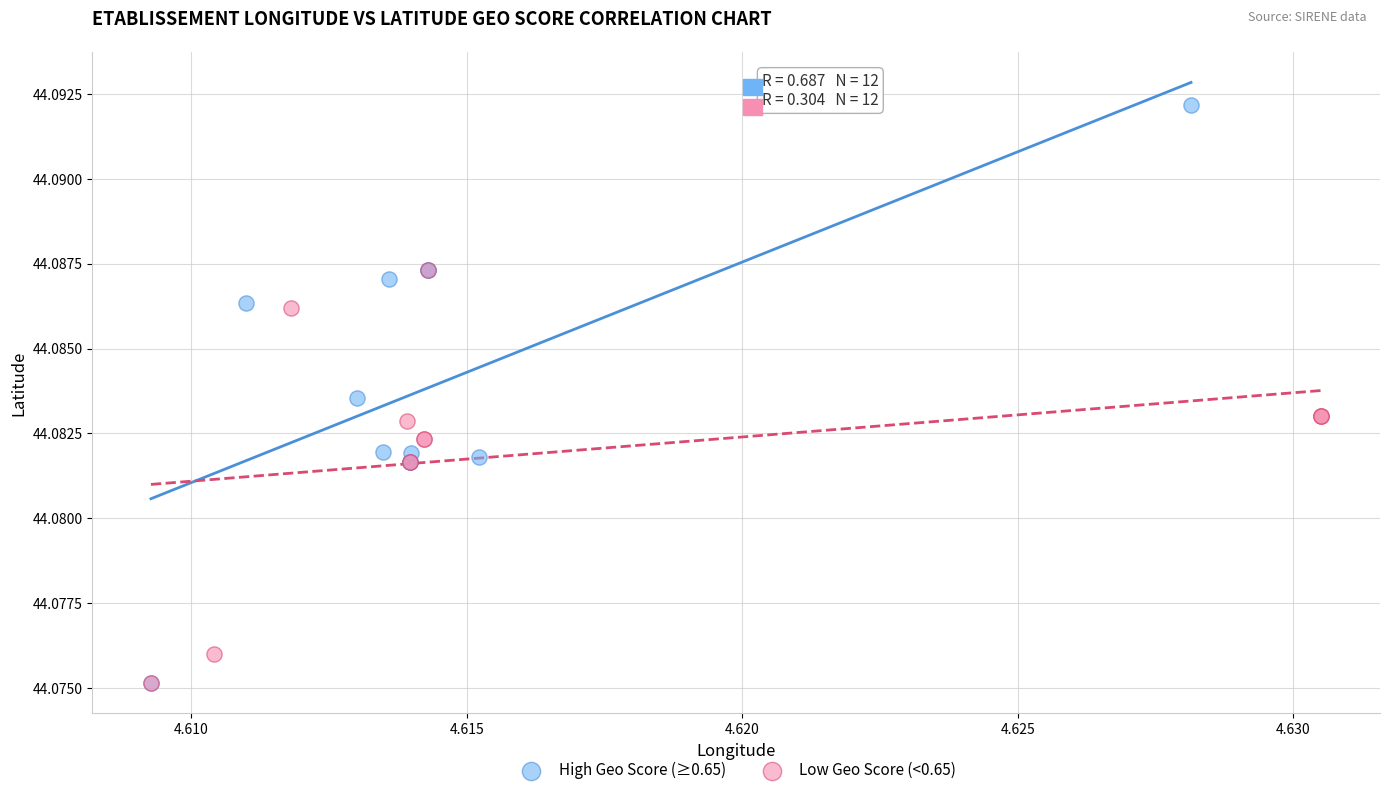

Which series reaches the maximum Y coordinate?

High Geo Score (≥0.65)